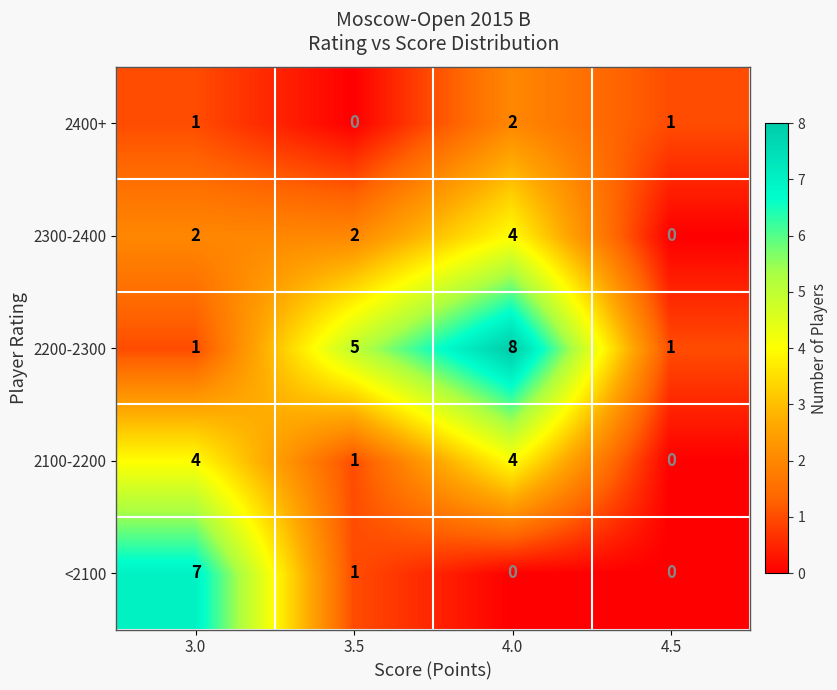

How many <2100 values are between 0 and 7?

4